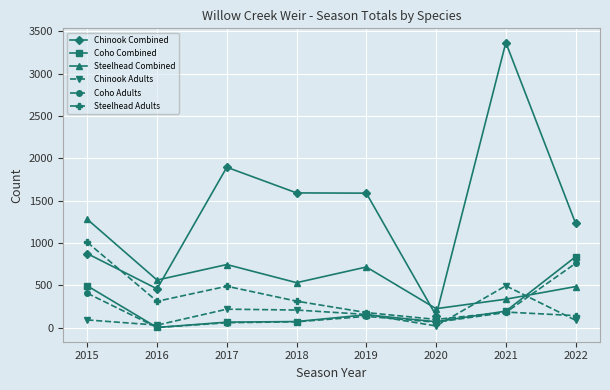

Which label corresponds to the largest value in the chart?

2021